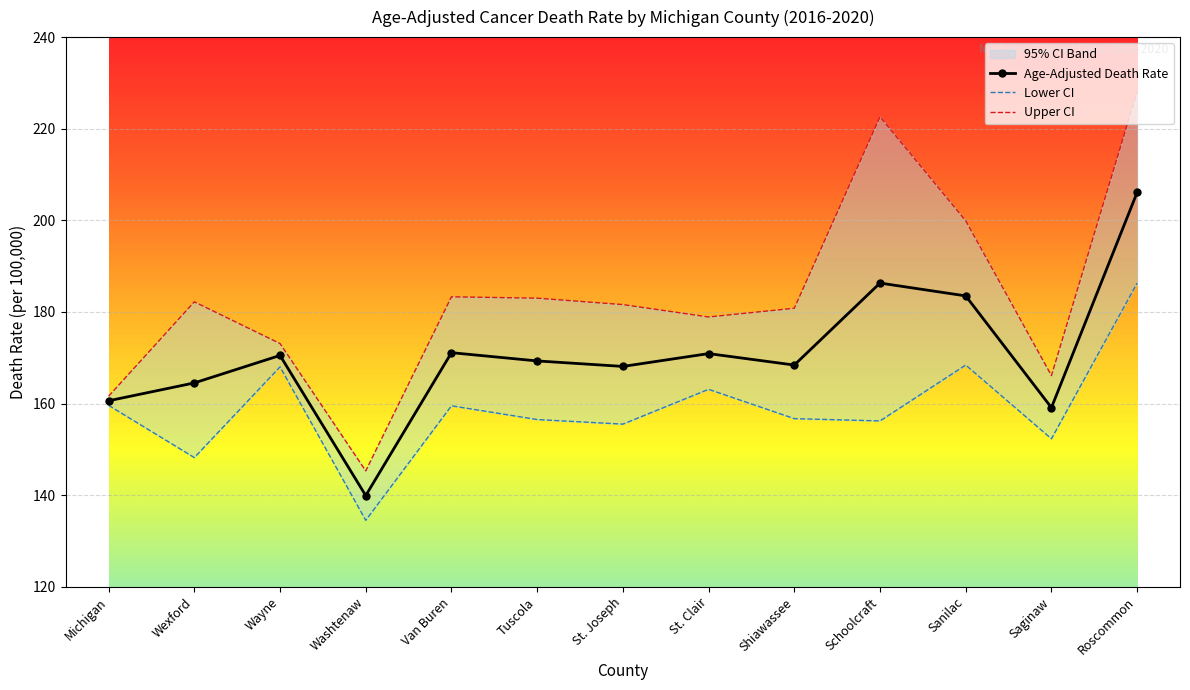

Reading right to left, list all the values displayed in this chart.

Age-Adjusted Death Rate: 206.1	159.1	183.5	186.3	168.4	170.9	168.1	169.3	171.1	139.9	170.5	164.5	160.6
Lower CI: 186.3	152.3	168.4	156.2	156.7	163.1	155.5	156.5	159.5	134.5	168.0	148.2	159.6
Upper CI: 228.1	166.1	199.9	222.6	180.8	178.9	181.6	183.0	183.3	145.3	173.1	182.2	161.6